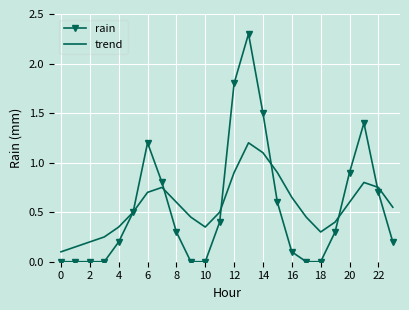

What is the maximum value shown in the chart?

2.3